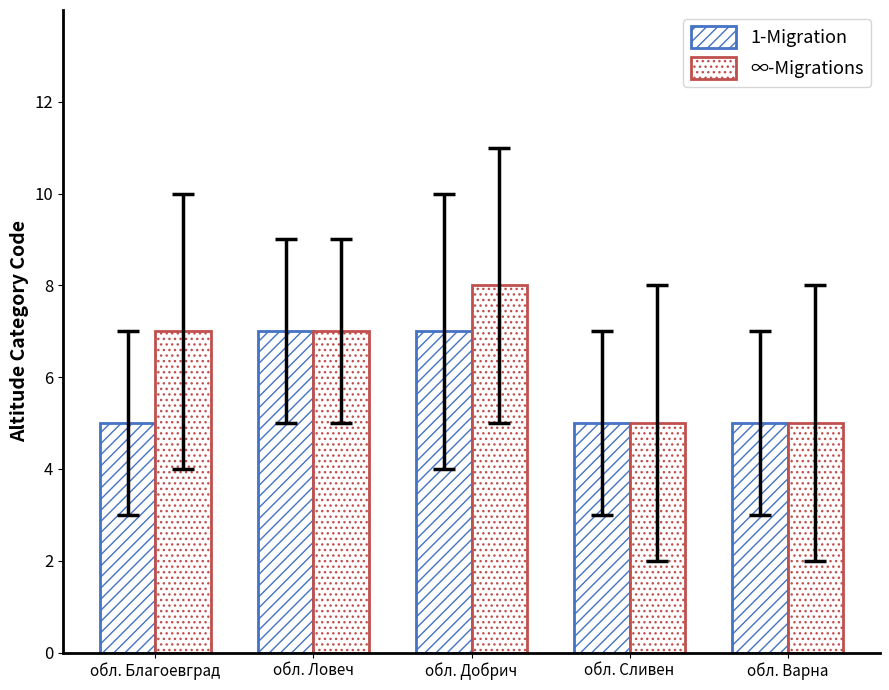

Where is 1-Migration nearest to the value 6?

обл. Благоевград